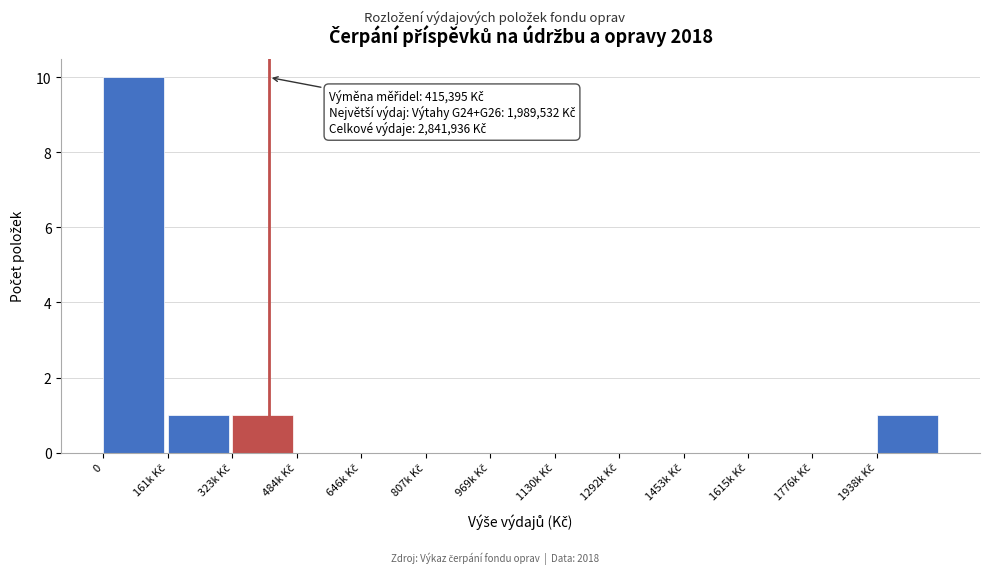

What is the greatest value displayed?

10